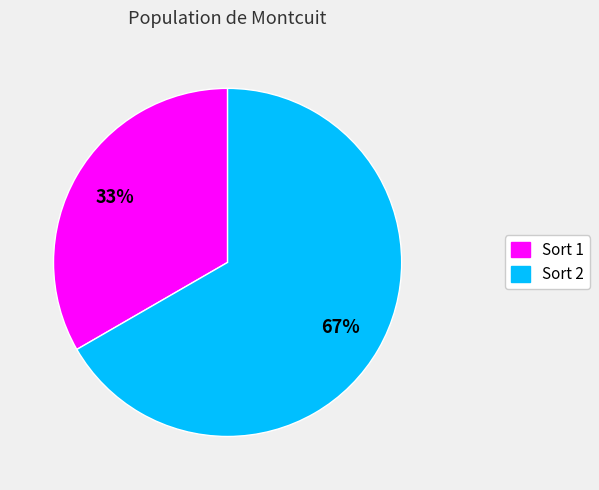

Is there any slice that represents more than half of the pie?

Yes